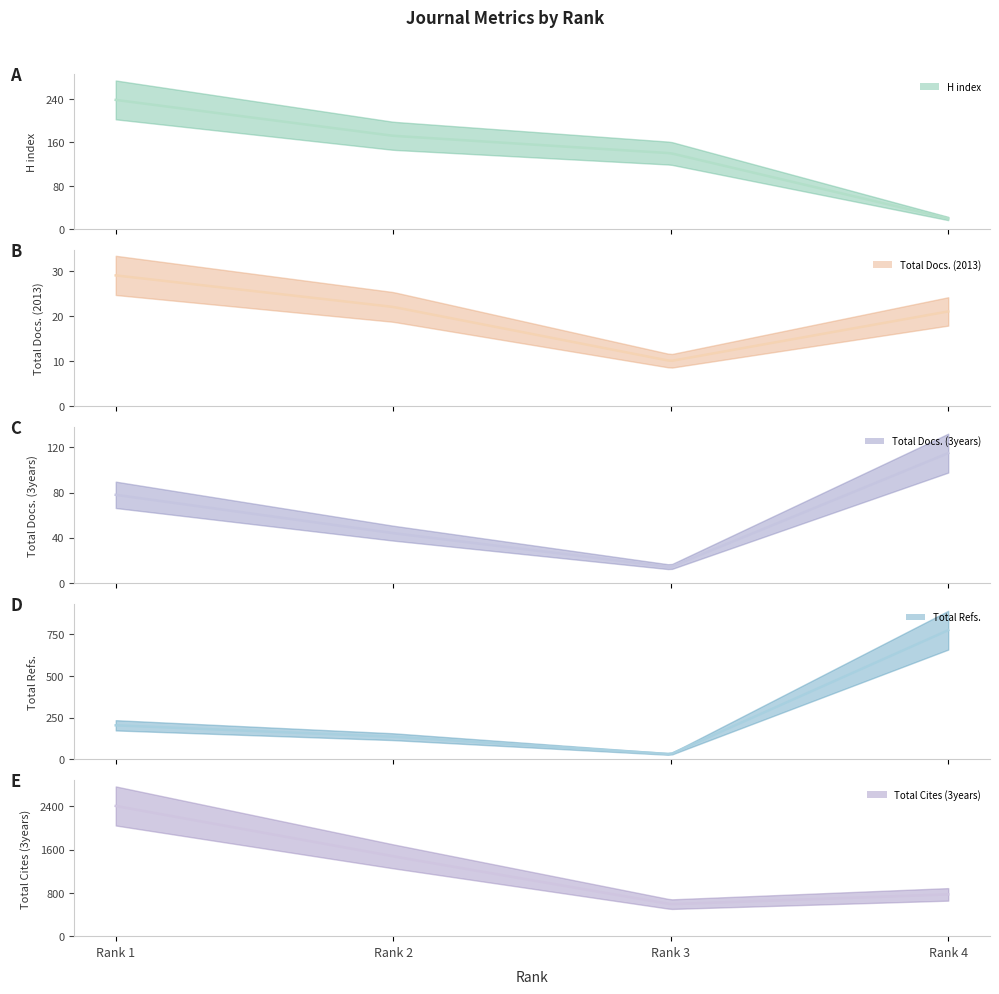

What is the difference between the H index values at Rank 1 and Rank 4?

218